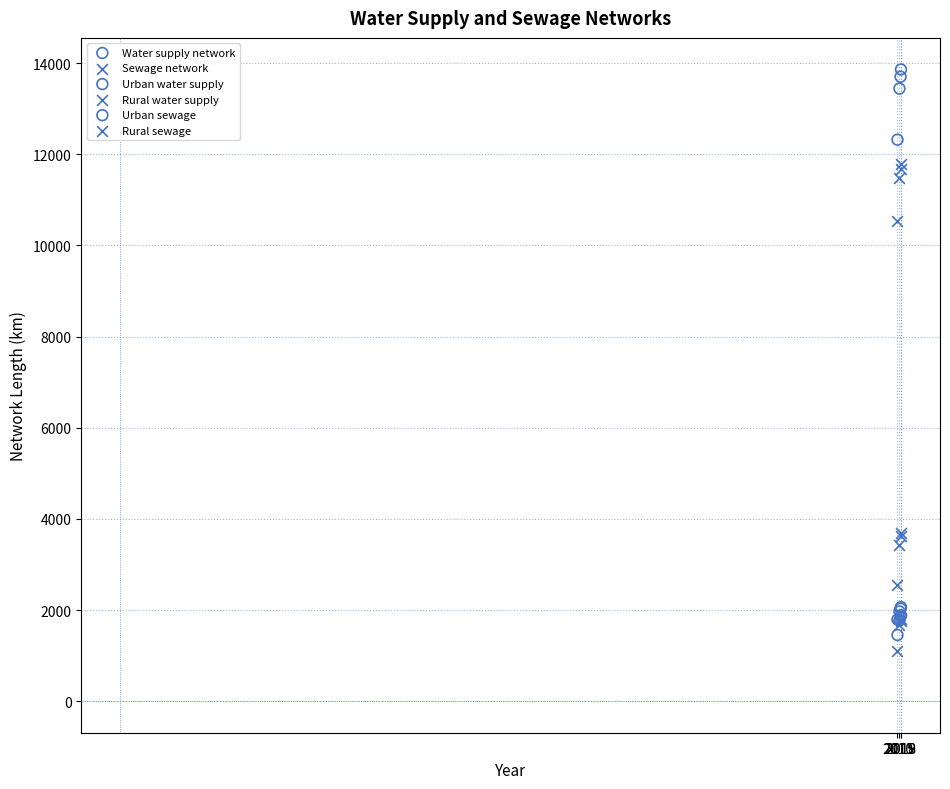

In the Sewage network series, what Y value is closest to 3126?

3436.2